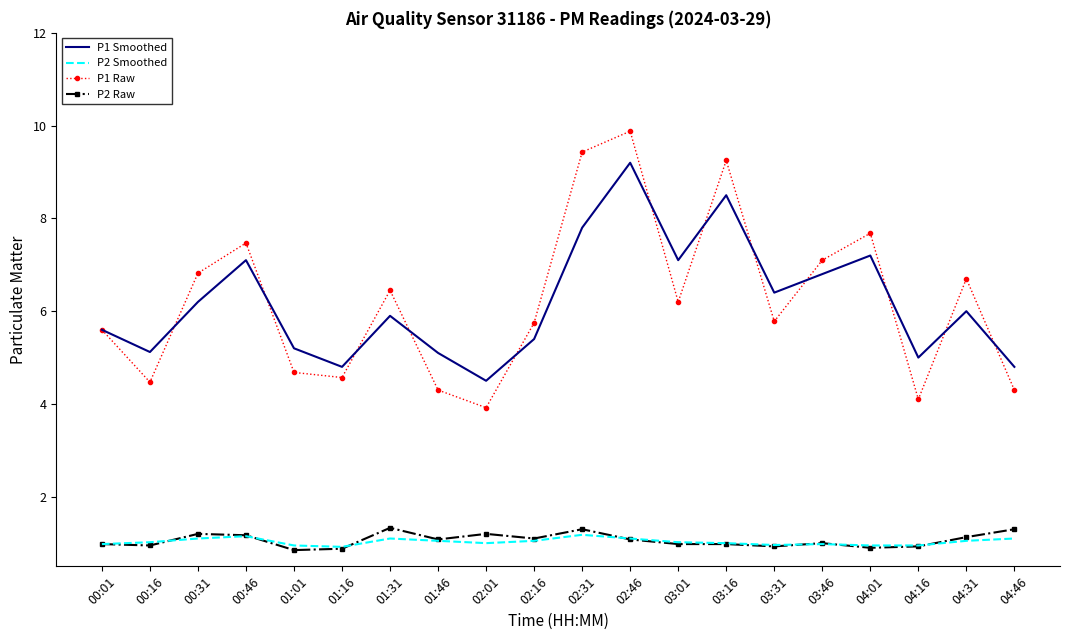

Which series has the widest spread of values?

P1 Raw